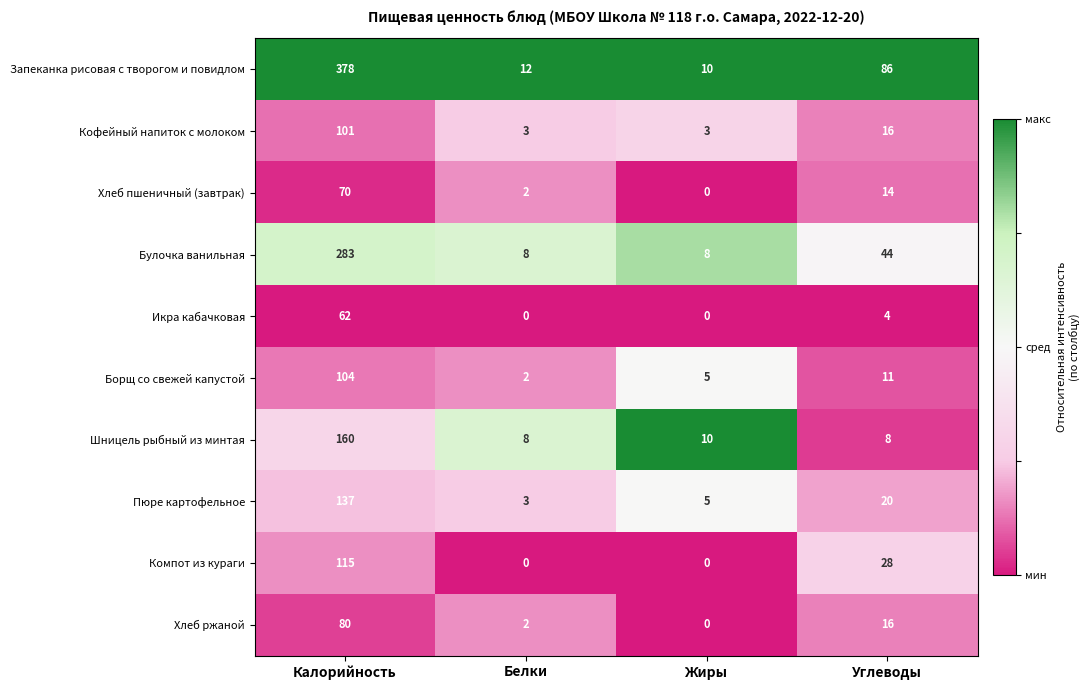

How many positive values does the Компот из кураги series have?

2